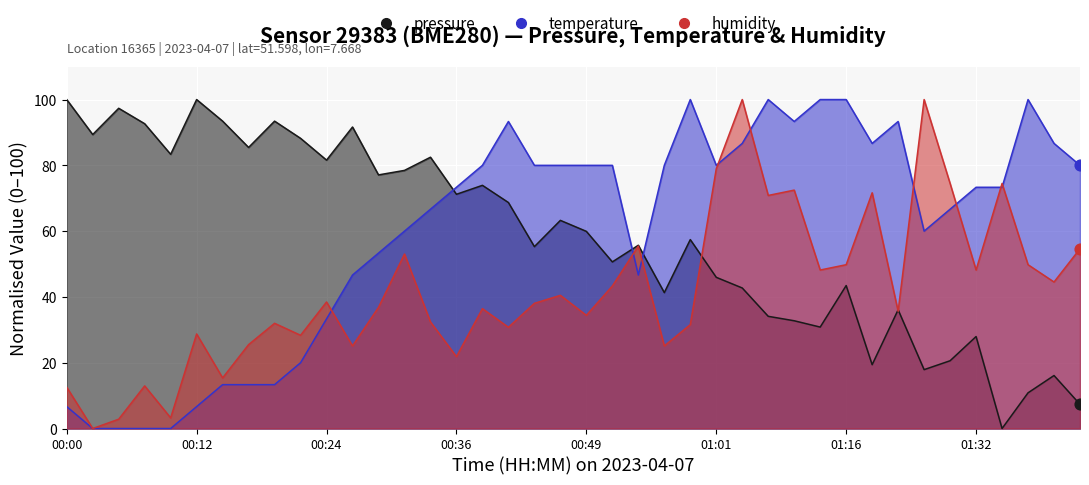

Which series has the widest spread of Y values?

pressure